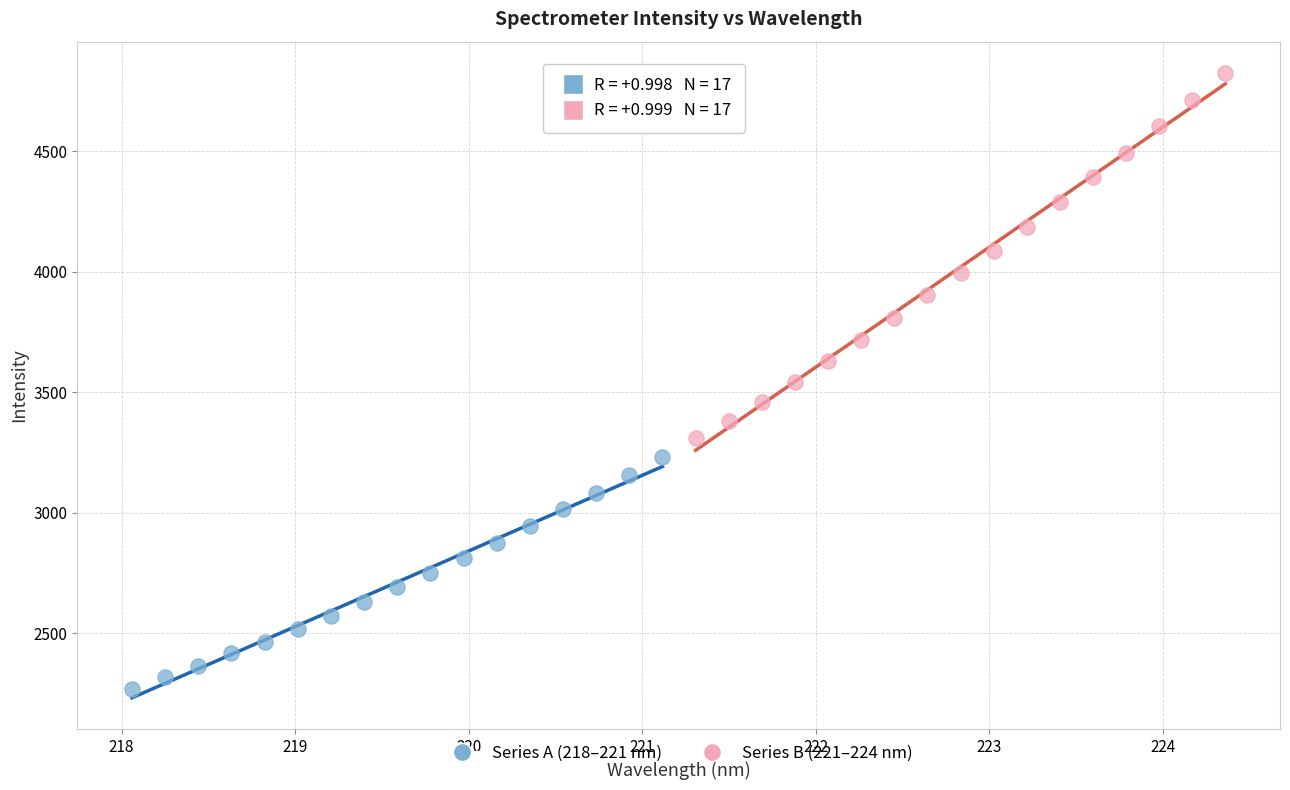

Which series has the largest Y range (max minus min)?

Series B (221–224 nm)